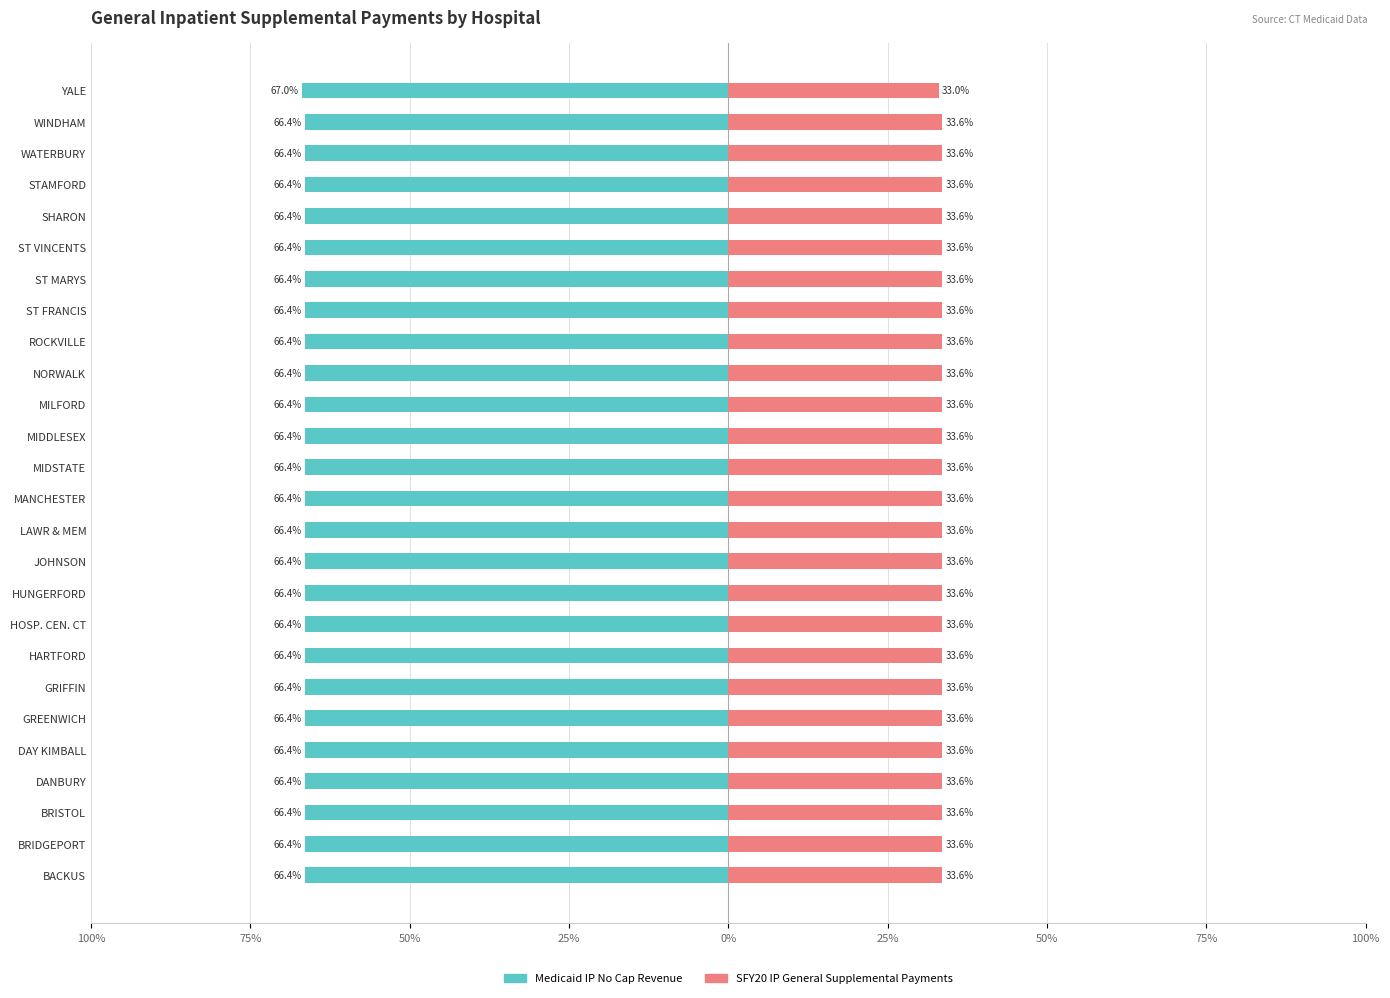

Are the bars horizontal?

Yes